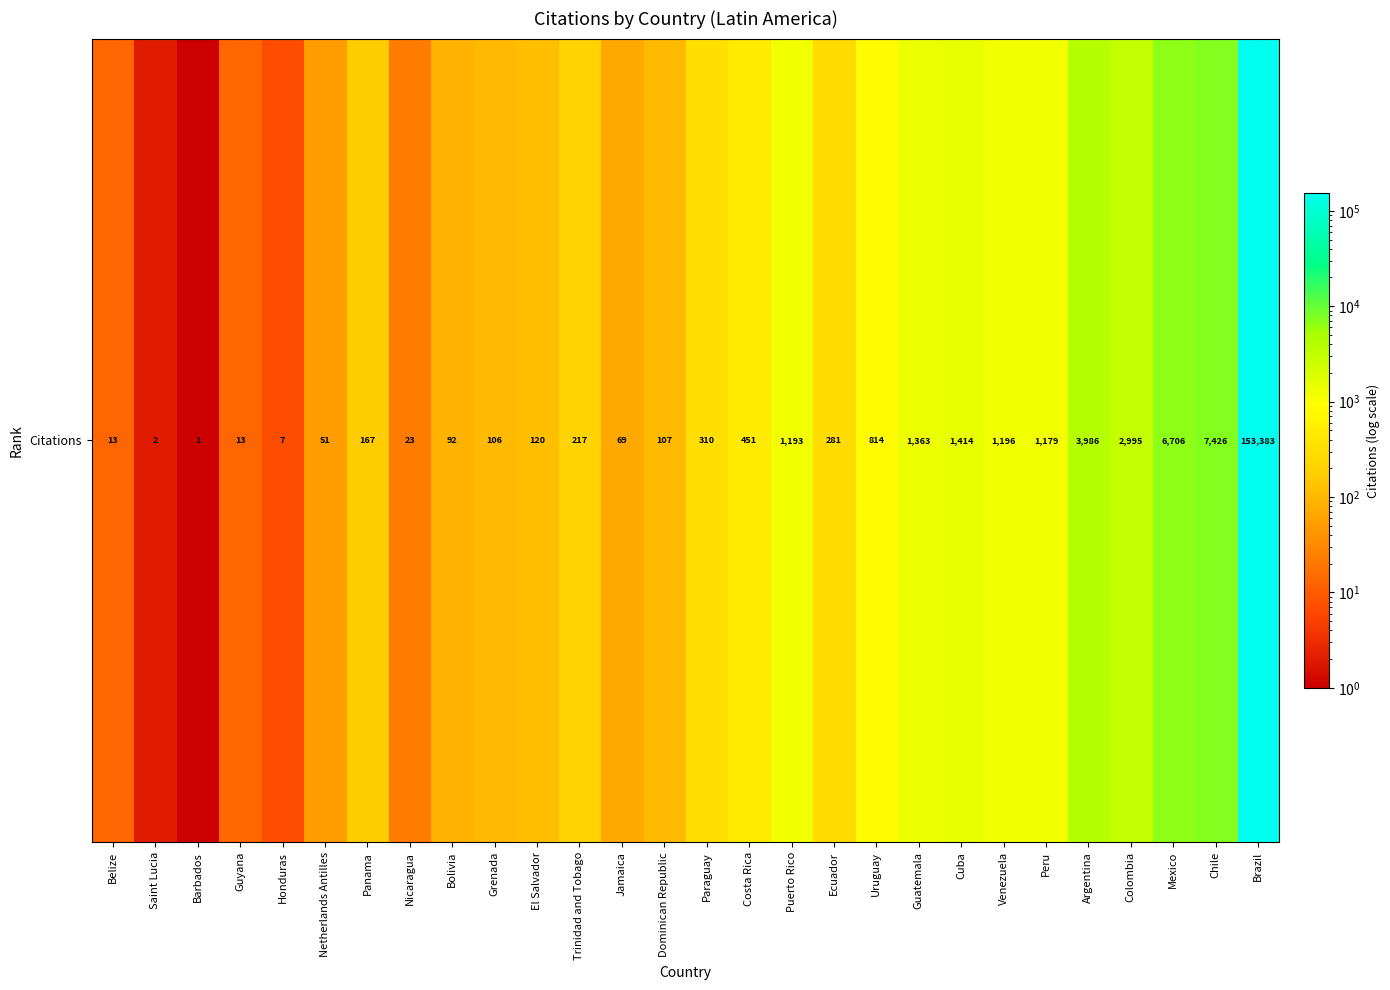

What is the sum of all values?

183685